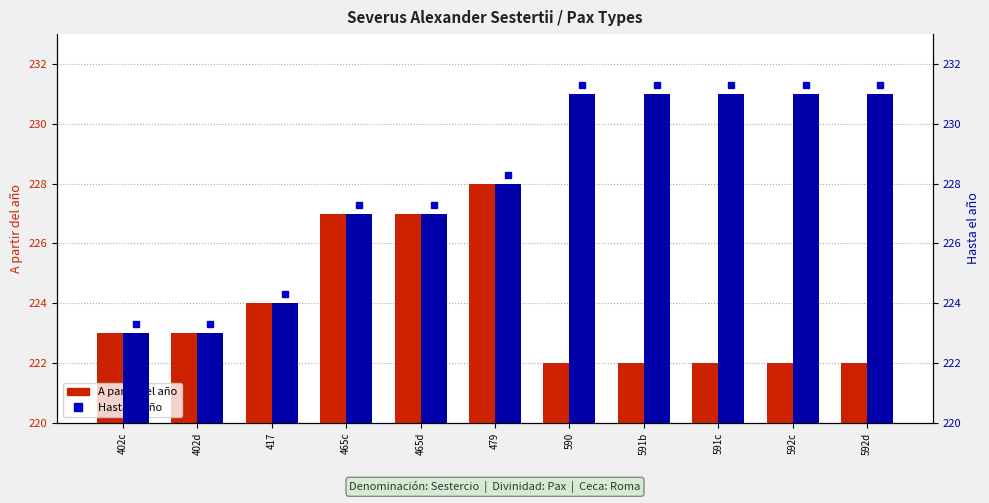

At which category is the sum across all series the highest?

479